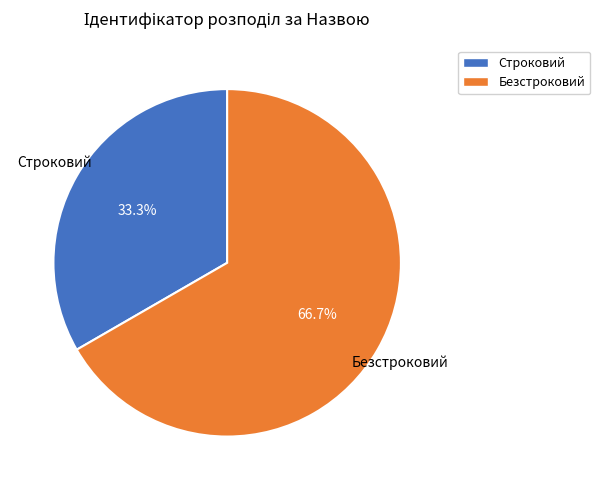

To the nearest percent, what is the average slice percentage?

50%